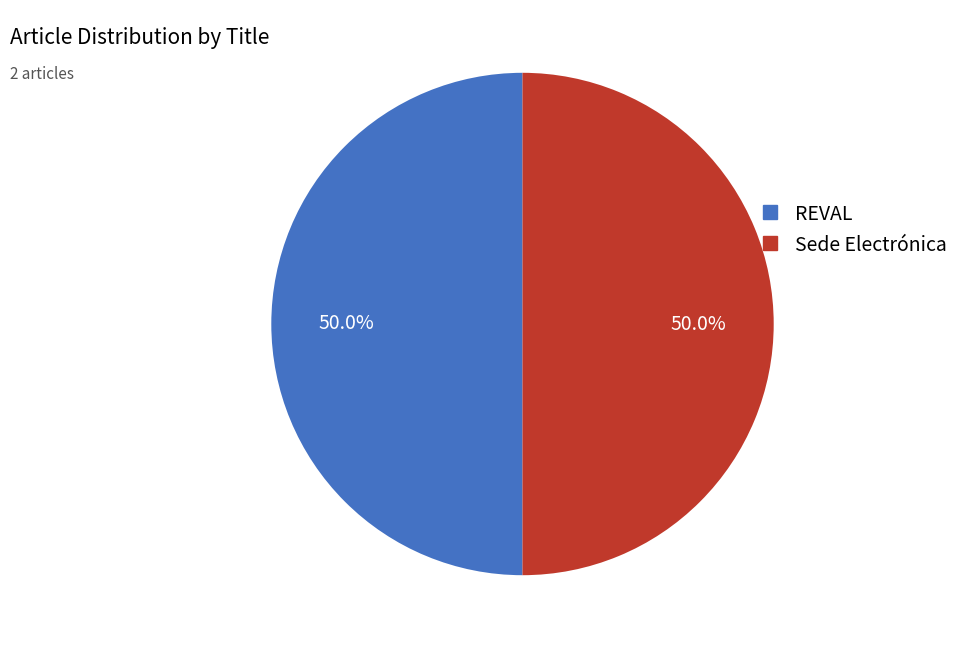

Combined, what portion of the pie is Sede Electrónica and REVAL?

100.0%